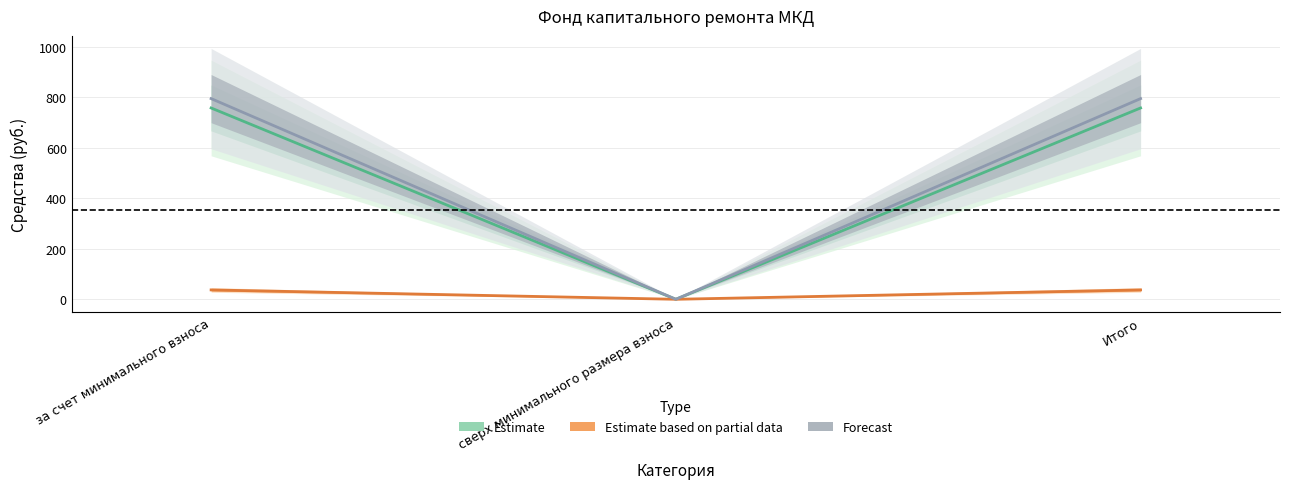

What is the difference between the maximum and minimum values in the Остаток на начало series?

758.2